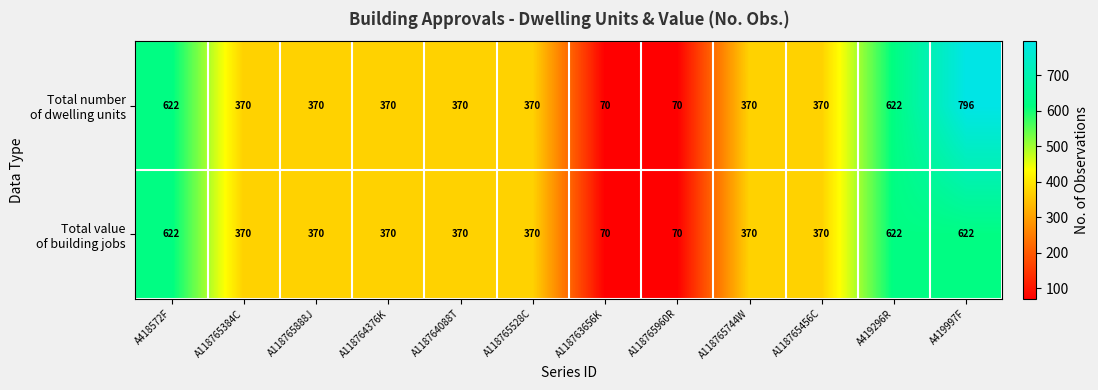

What is the total value across all series at A118763656K?

140